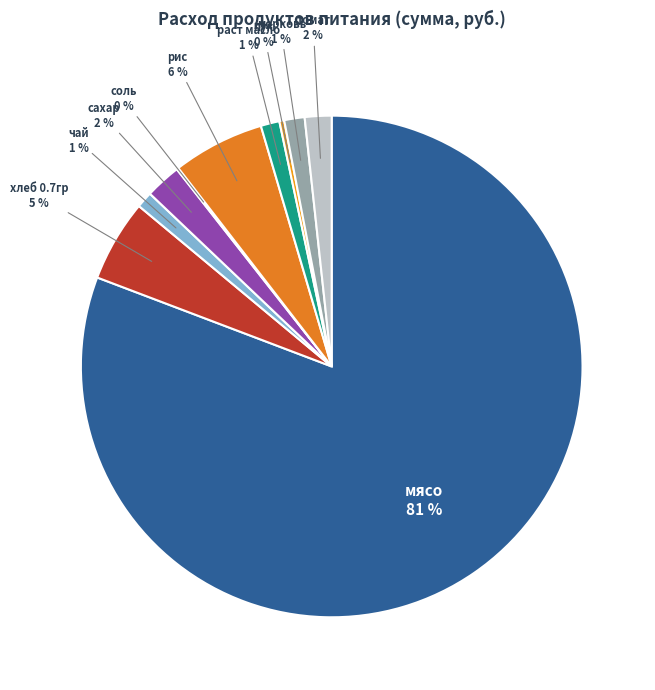

Is the sum of томат and чай greater than half?

No